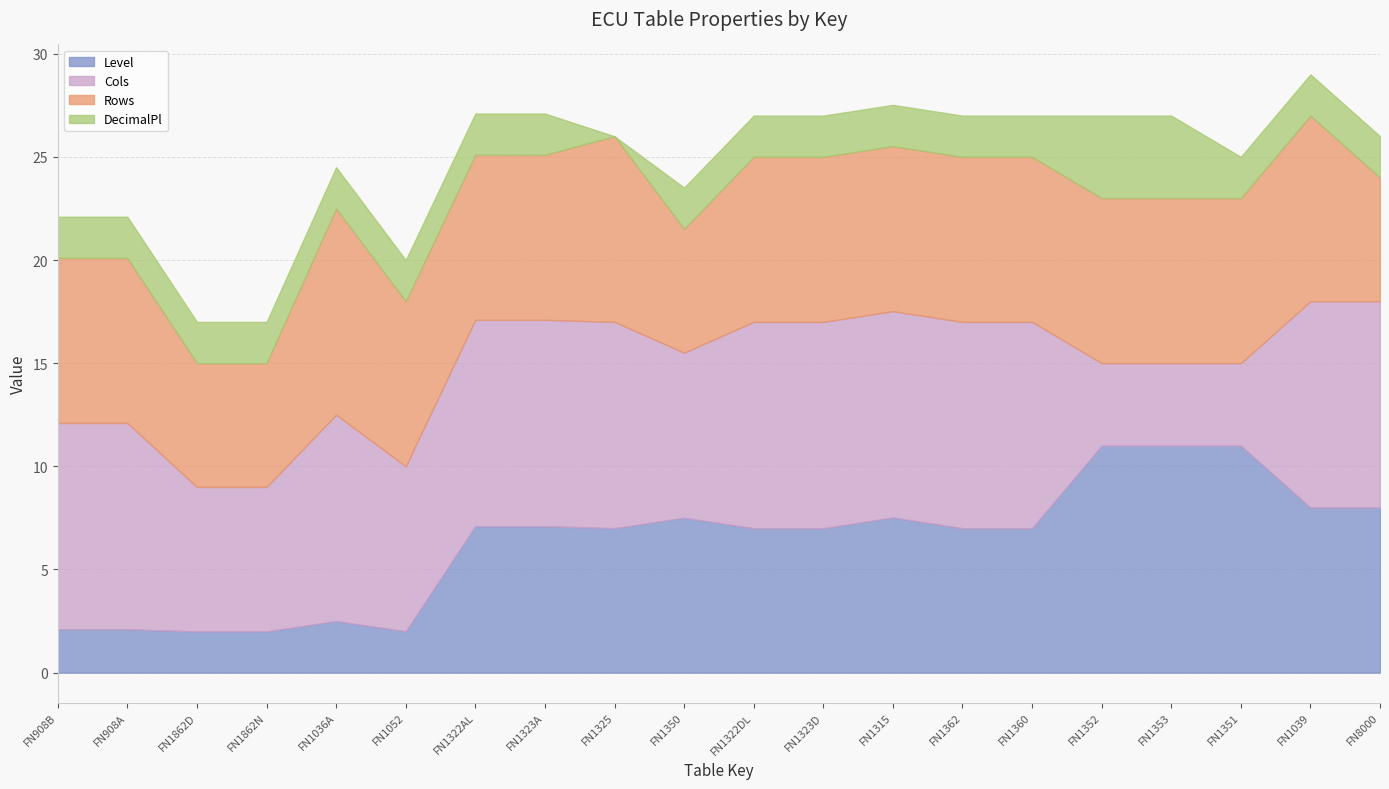

True or false: DecimalPl and Level intersect in this chart.

False